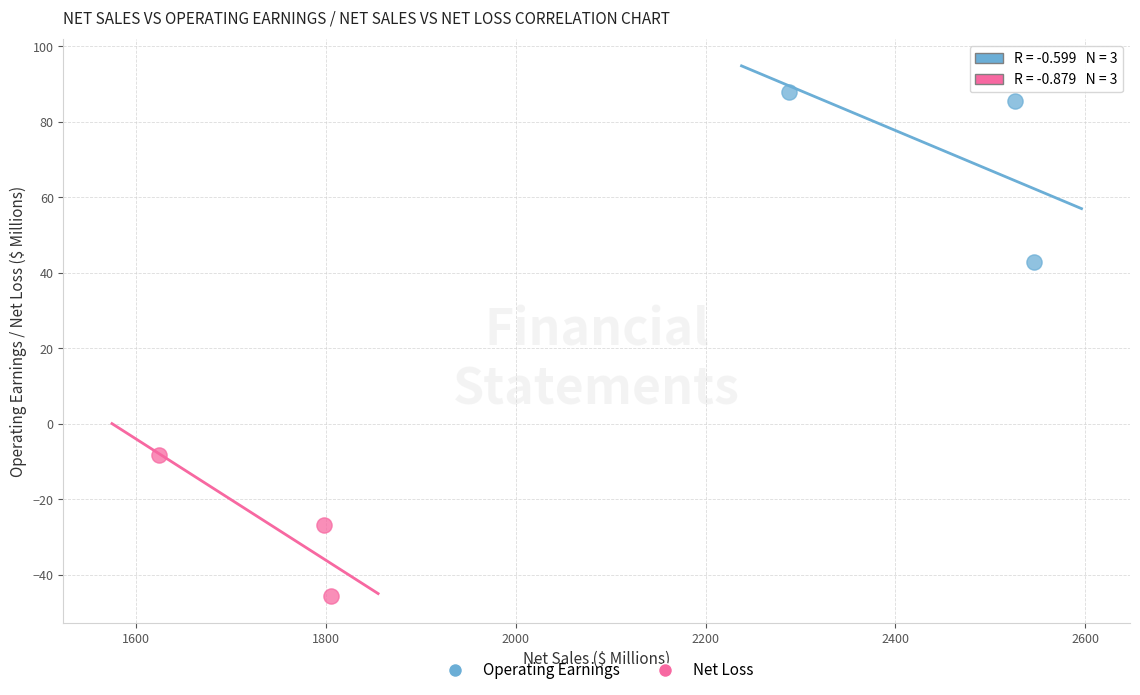

Which series contains the highest Y value?

Operating Earnings